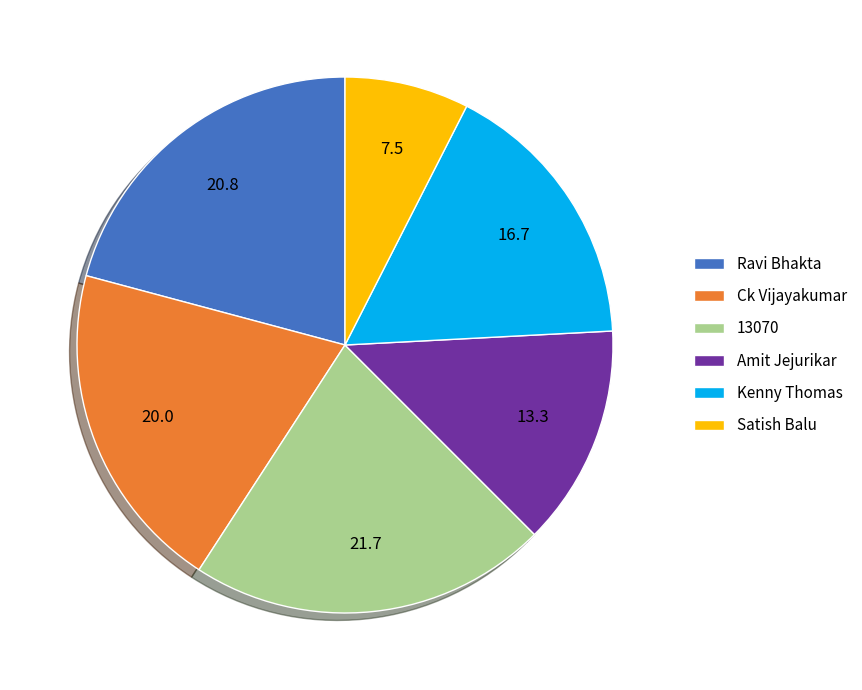

Rank the categories by value from highest to lowest.

13070, Ravi Bhakta, Ck Vijayakumar, Kenny Thomas, Amit Jejurikar, Satish Balu